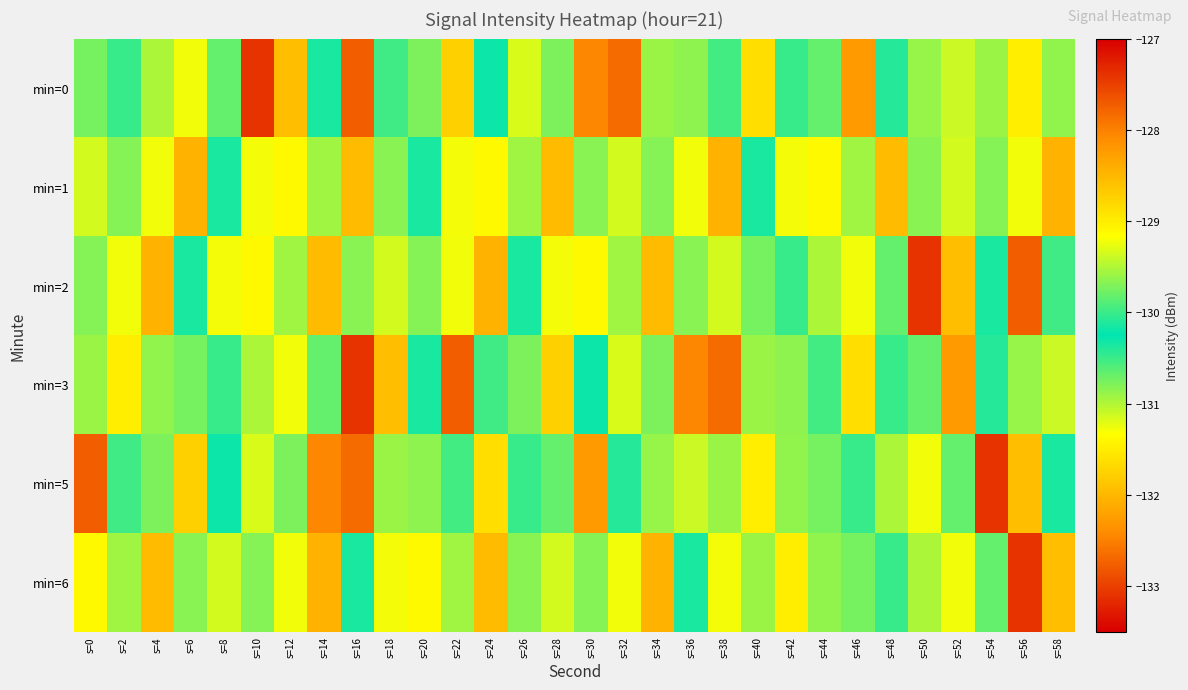

Which series has the largest range (max minus min)?

min=0